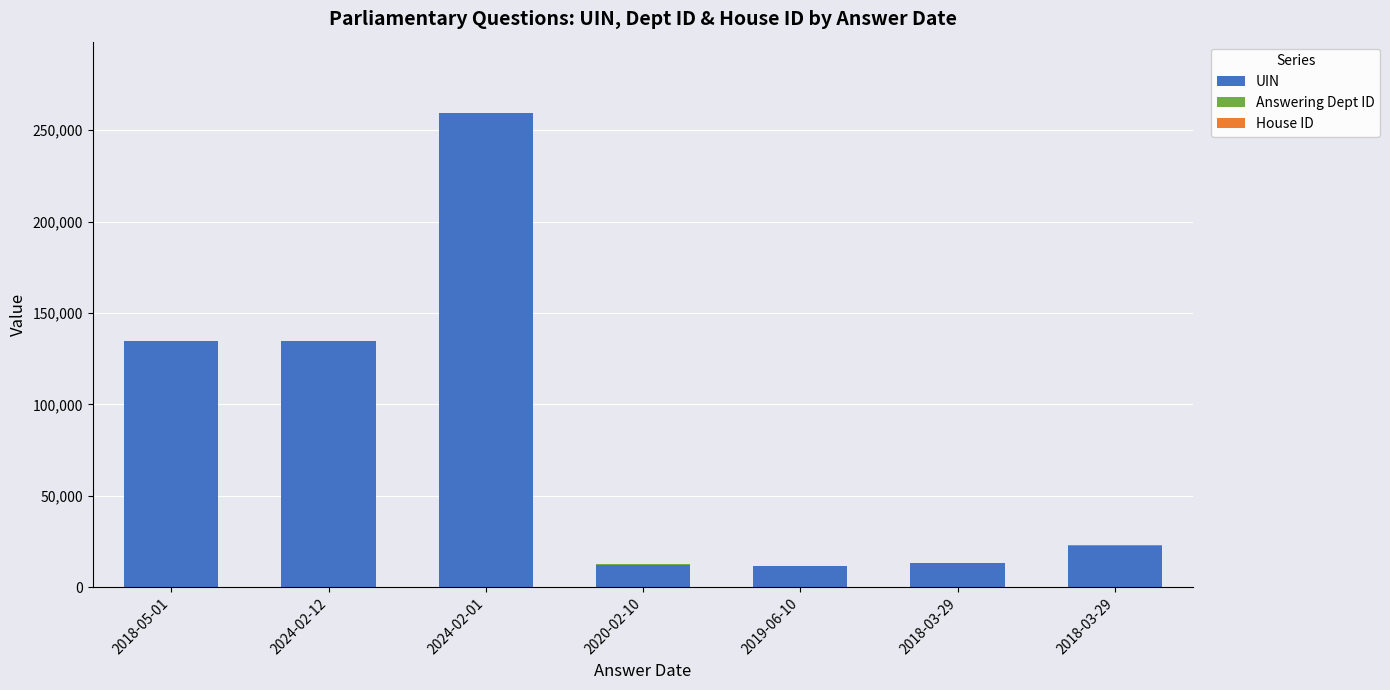

How many data points does each series have?

7